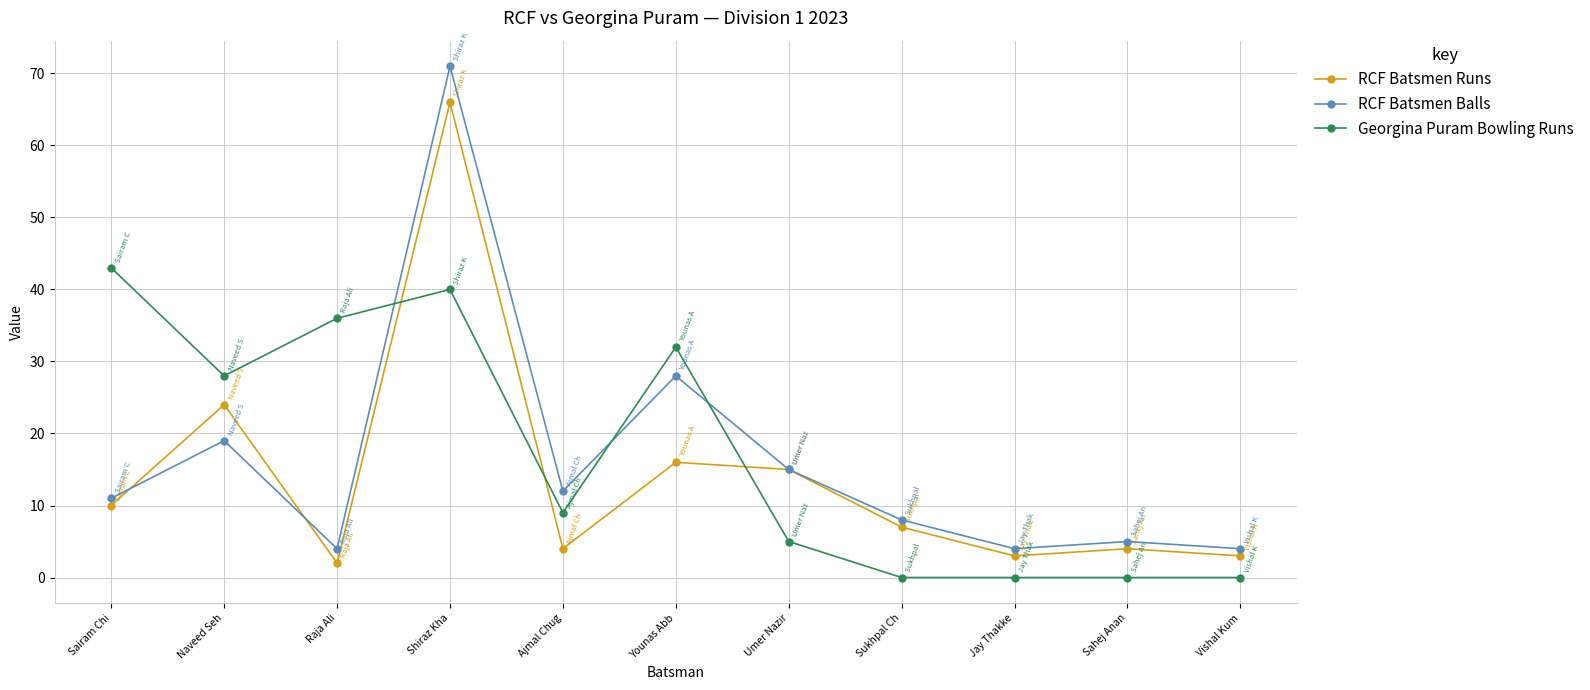

Which series has the largest range (max minus min)?

RCF Batsmen Balls